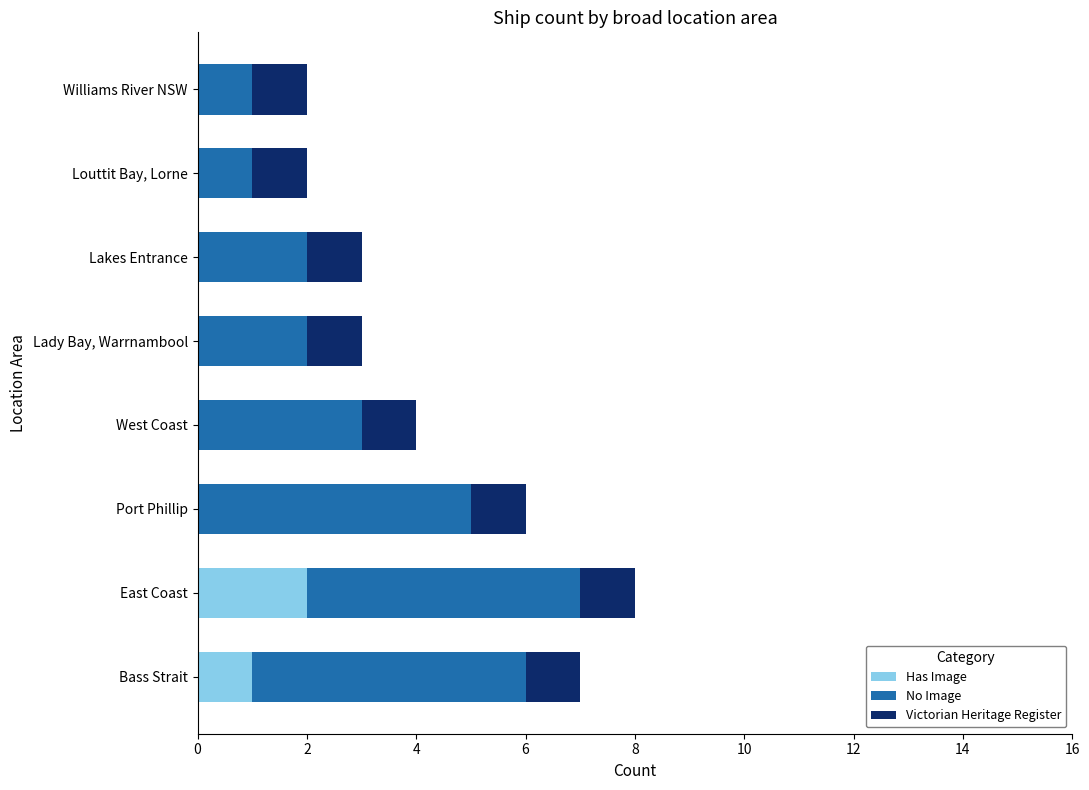

At which category is the sum across all series the highest?

East Coast